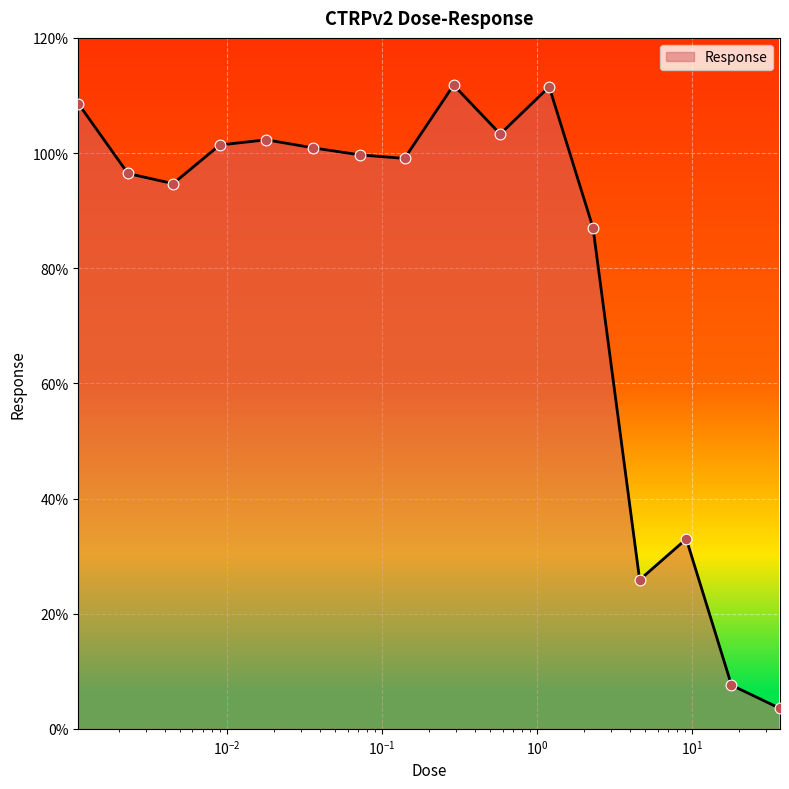

What is the minimum value shown in the chart?

3.5